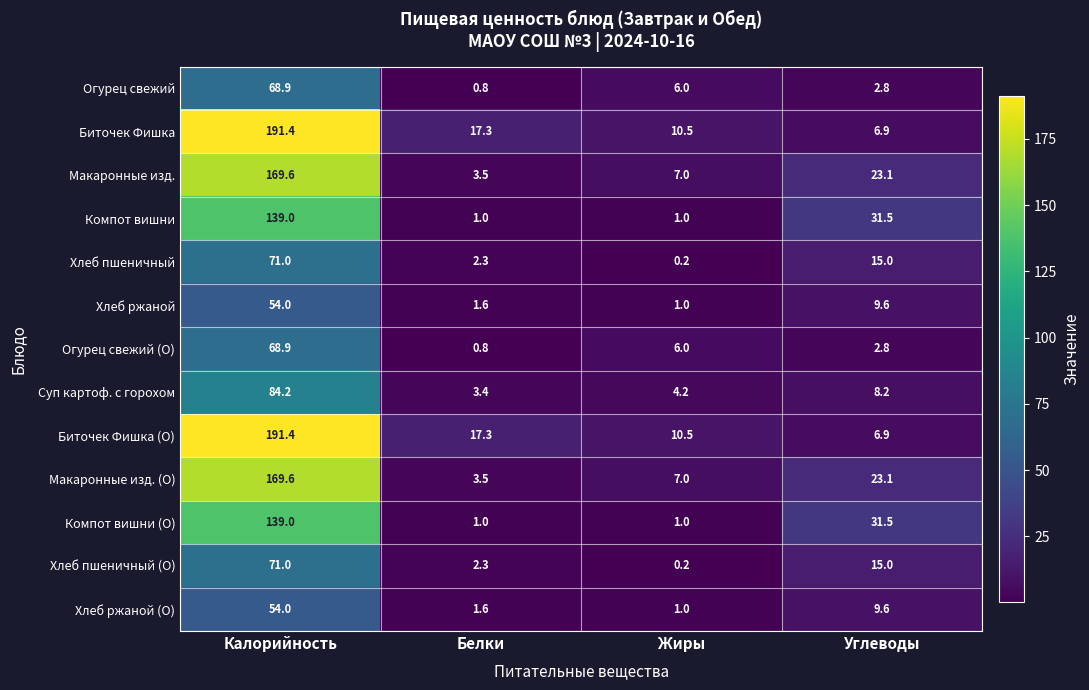

At which label does Хлеб ржаной first exceed 9?

Калорийность